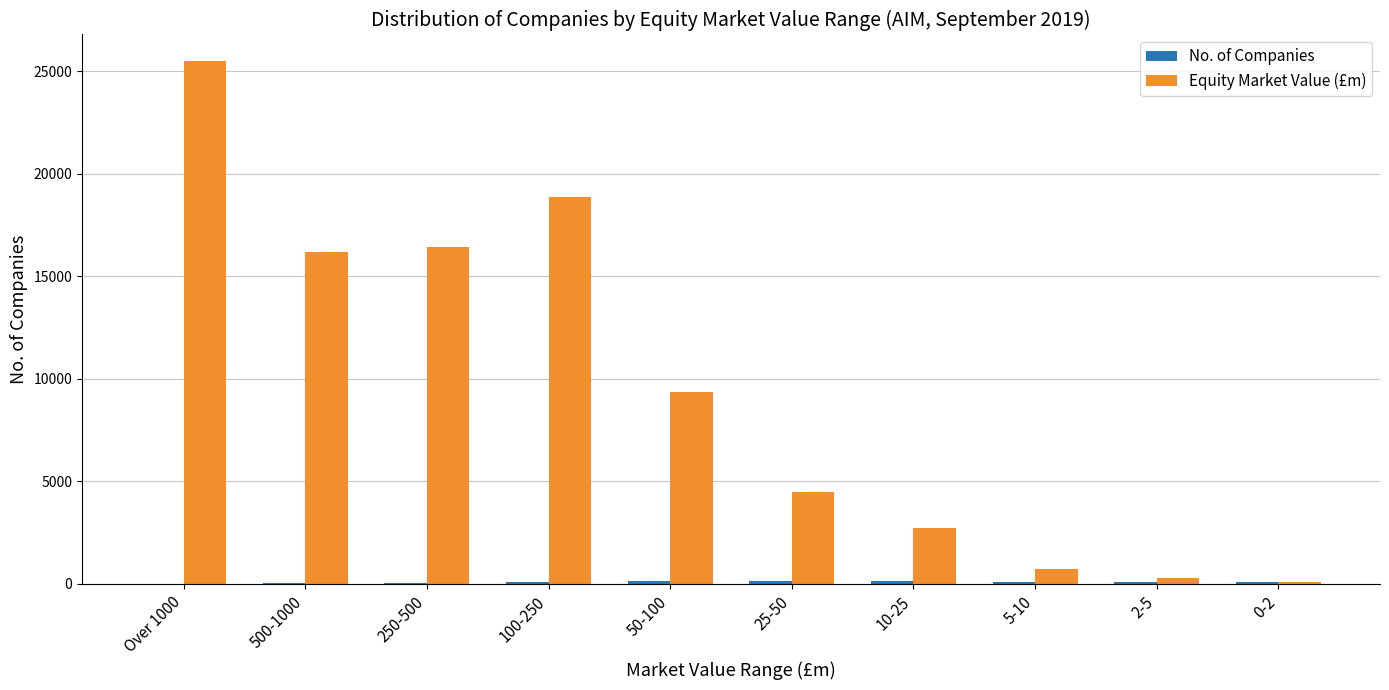

Which series changed the most between 250-500 and 2-5?

Equity Market Value (£m)